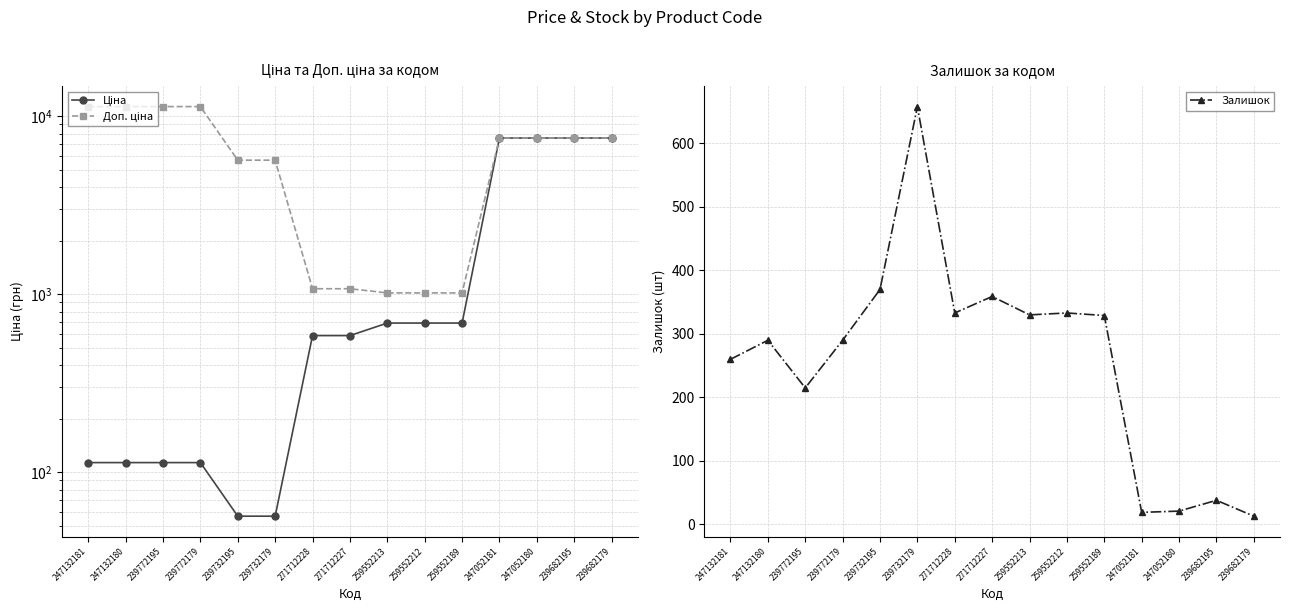

In Залишок, how many points are higher than both neighbors (excluding endpoints)?

5